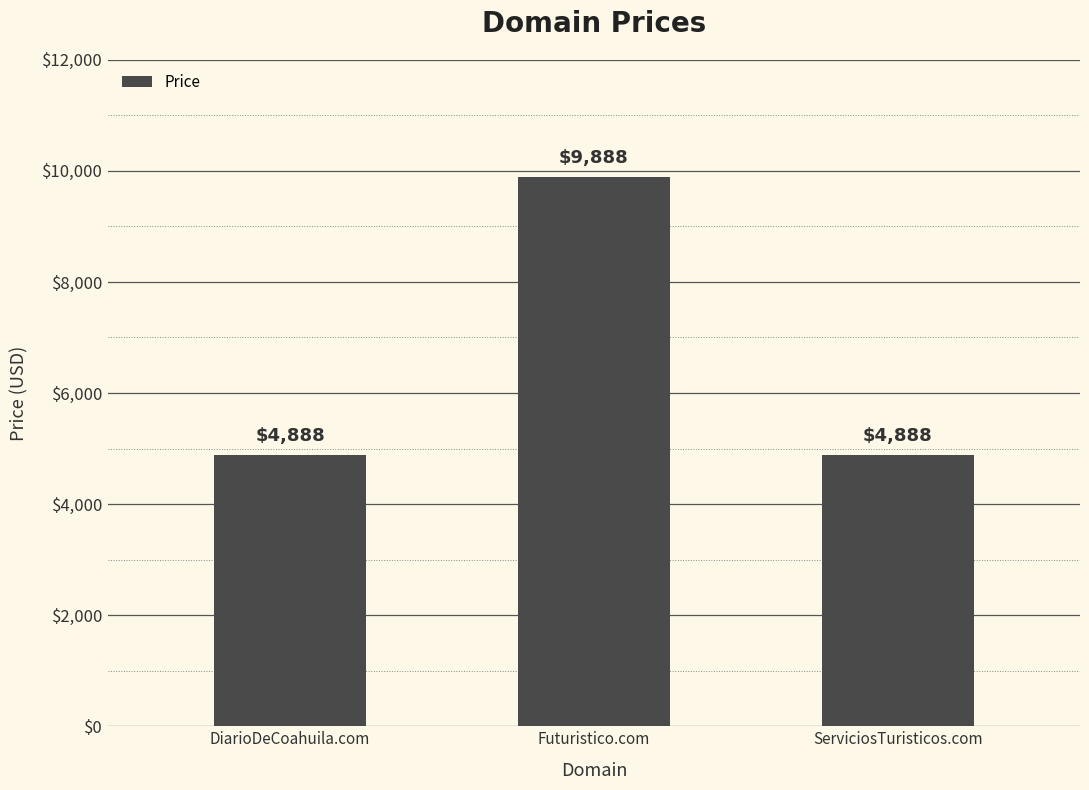

What is the sum of the values at DiarioDeCoahuila.com and Futuristico.com?

14776